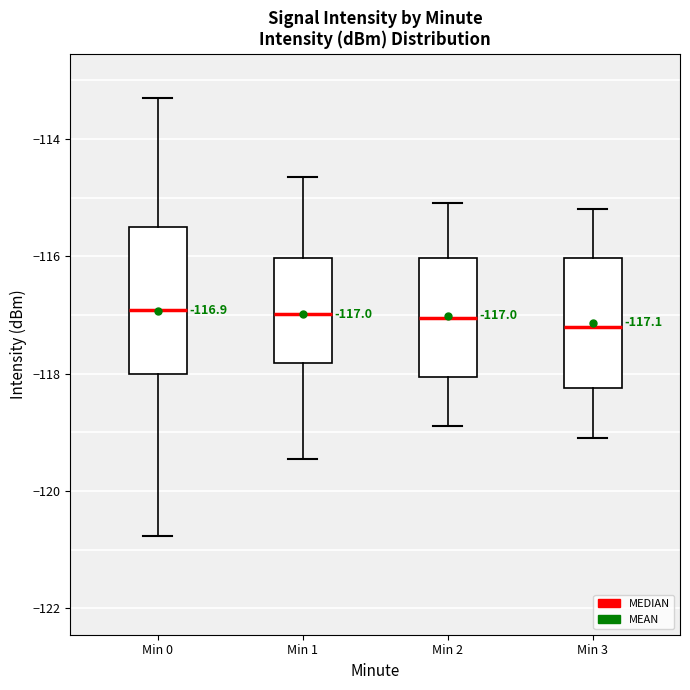

Comparing the boxes themselves (not the whiskers), which one is the tallest?

Min 0